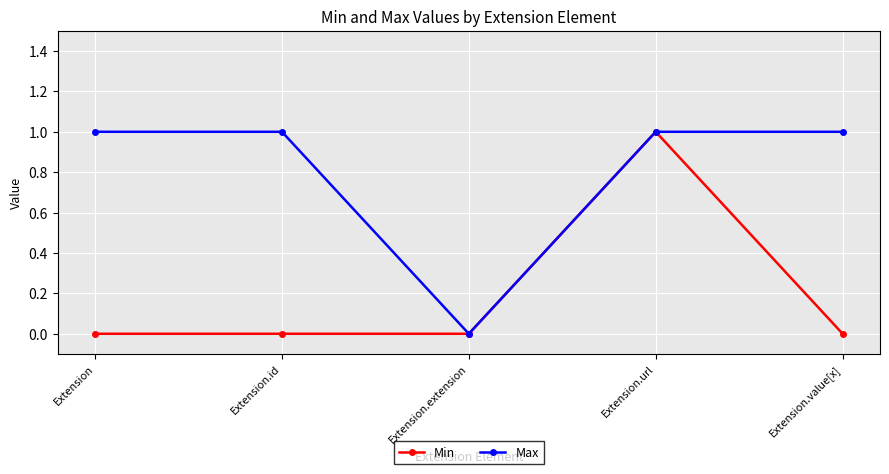

At which category is the sum across all series the highest?

Extension.url